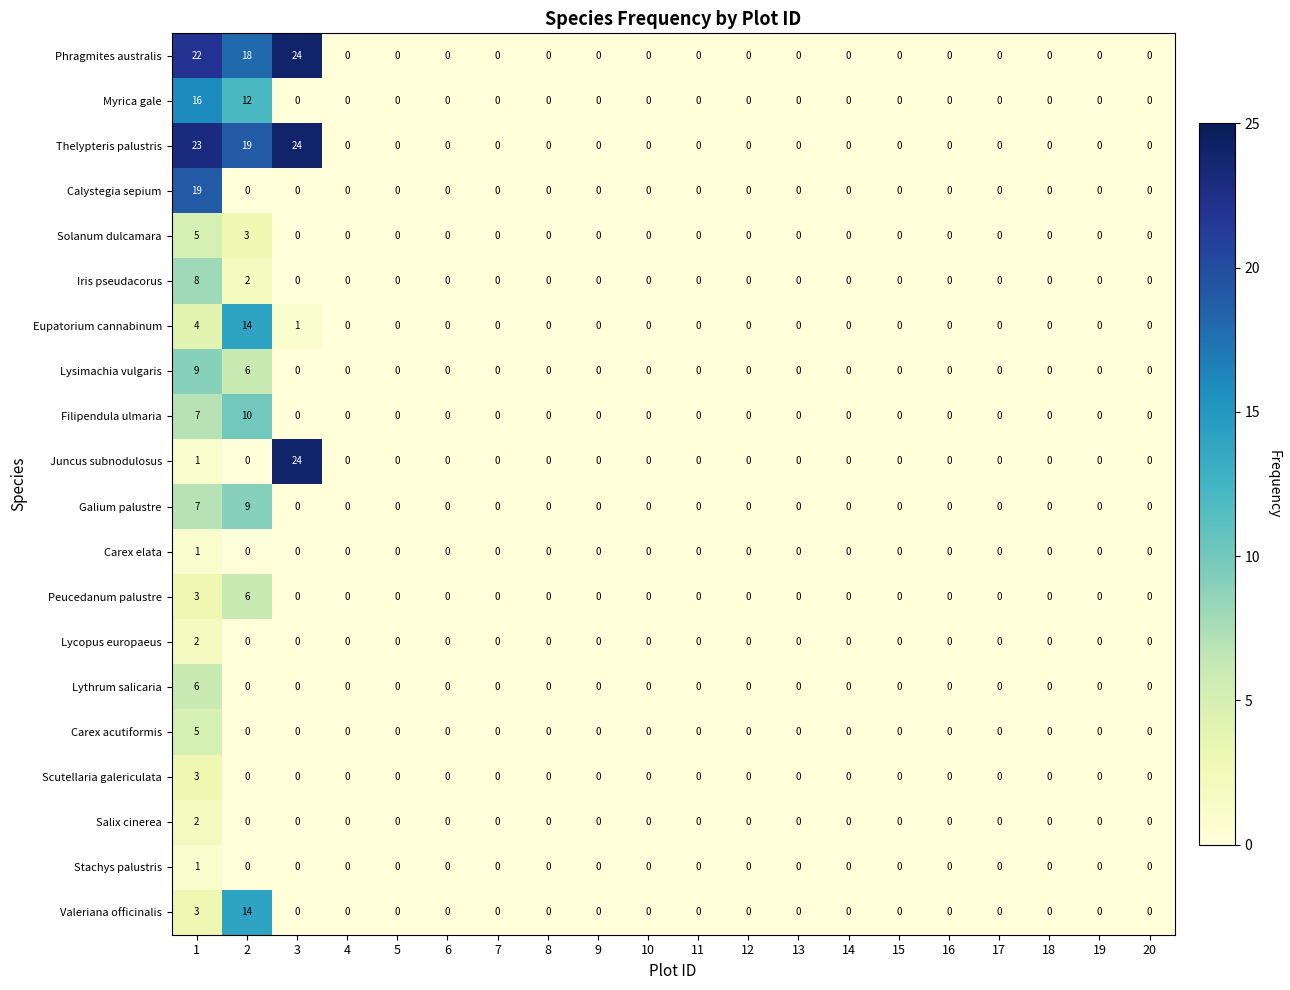

True or false: Valeriana officinalis has a value of 0 at 19.

True